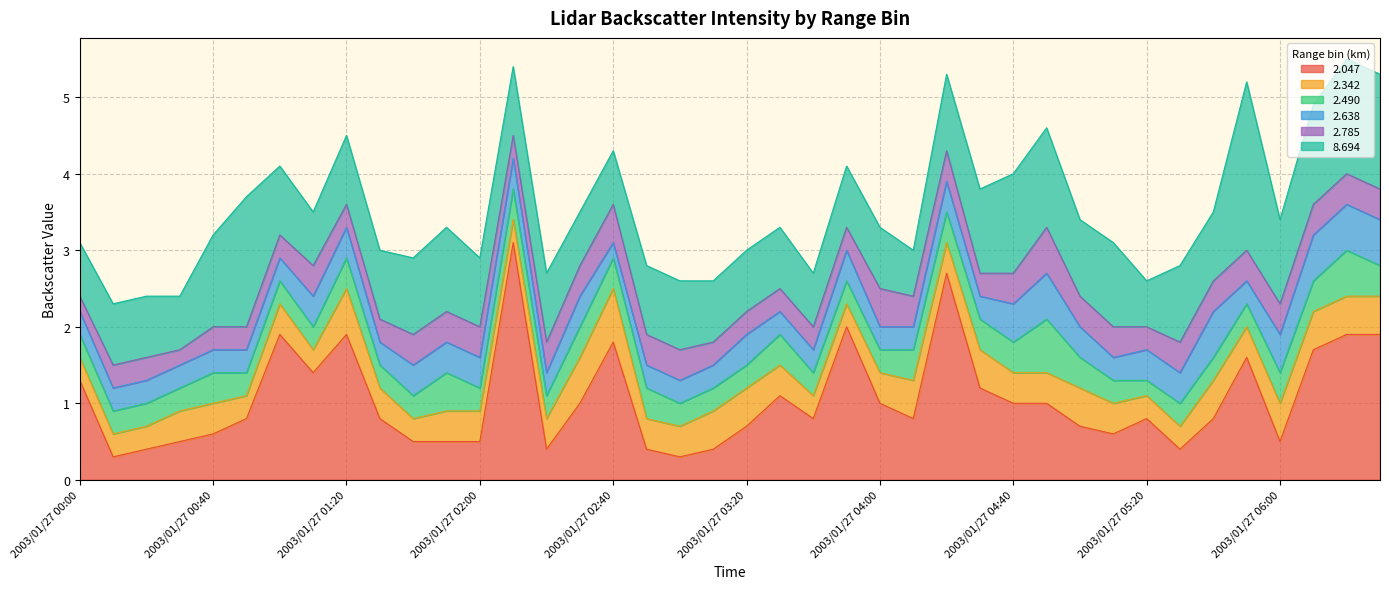

What is the minimum value for 2.047?

0.3